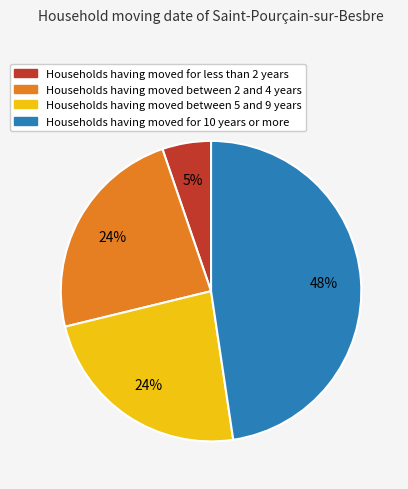

Is there a majority slice in this chart?

No